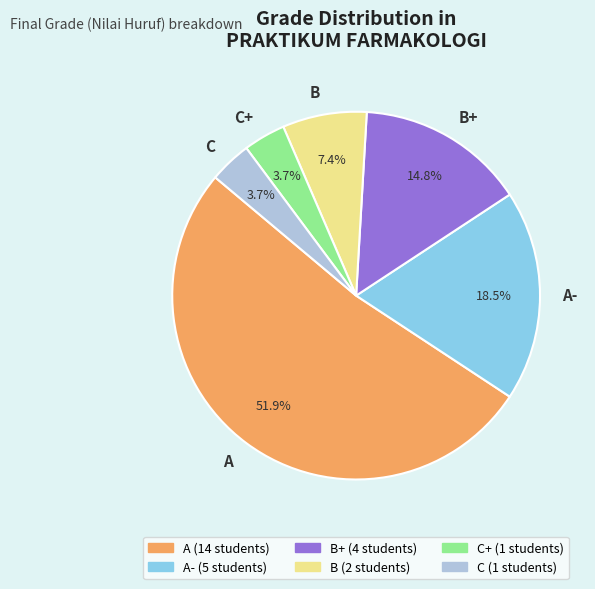

How much of the chart is everything except C+?

96.3%